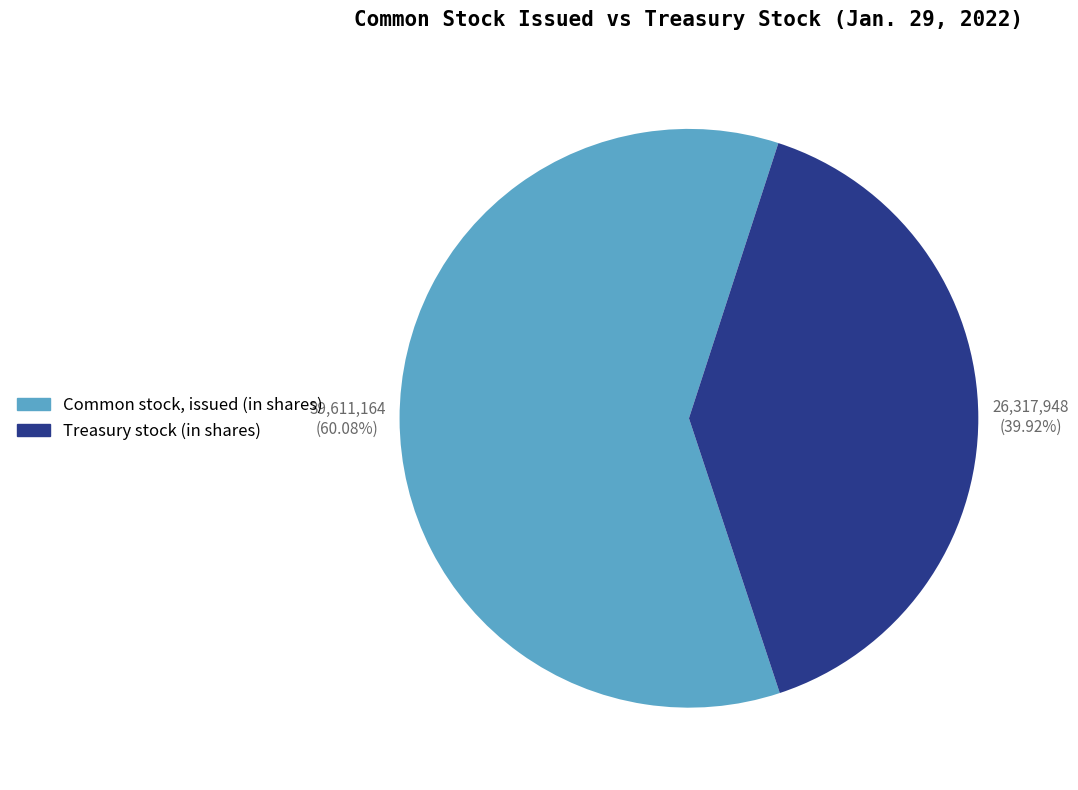

How many slices are in this pie chart?

2